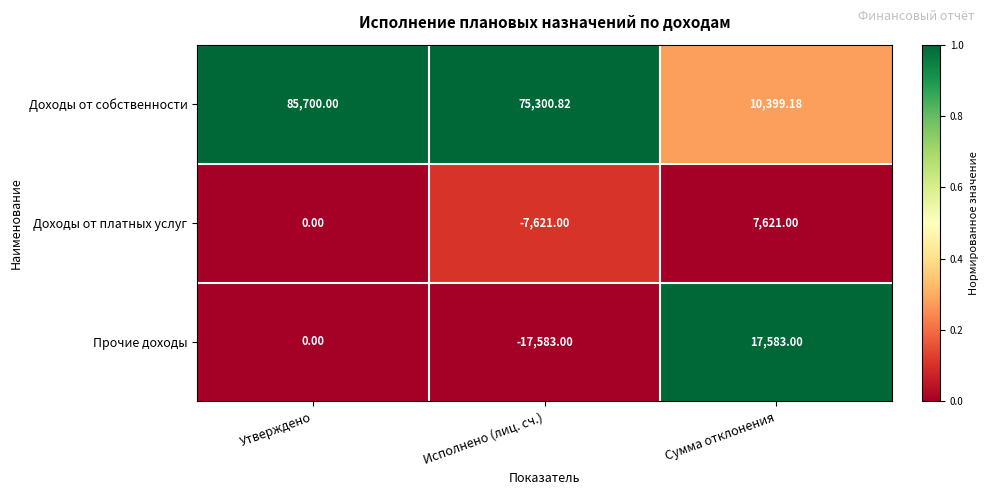

Between Исполнено (лиц. сч.) and Сумма отклонения, which series saw the biggest shift?

Доходы от собственности